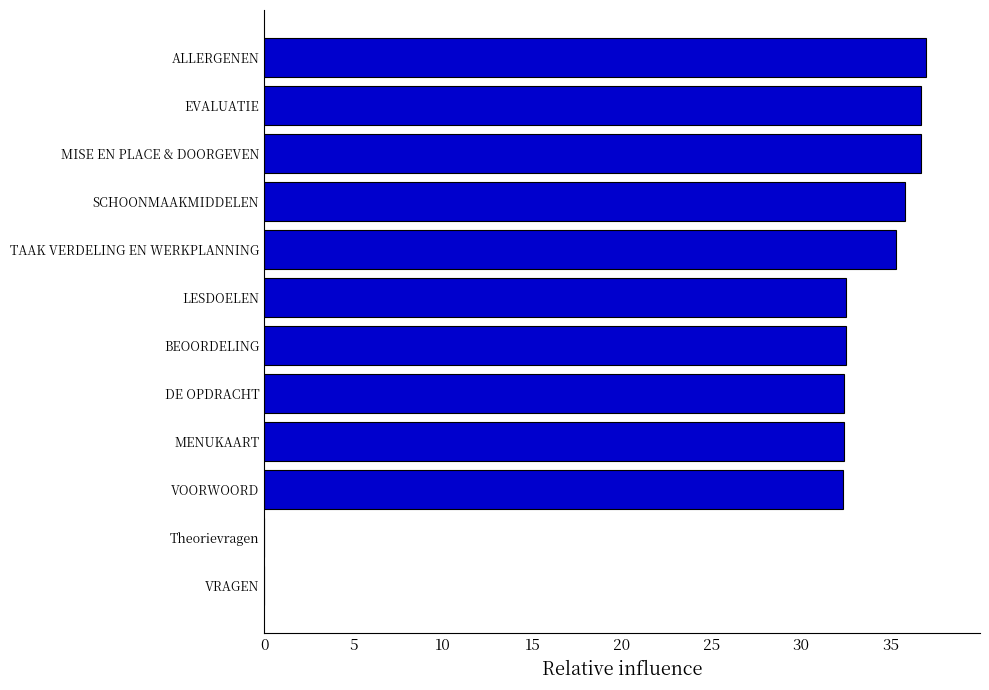

The chart shows a value of 35.8 at SCHOONMAAKMIDDELEN. True or false?

True